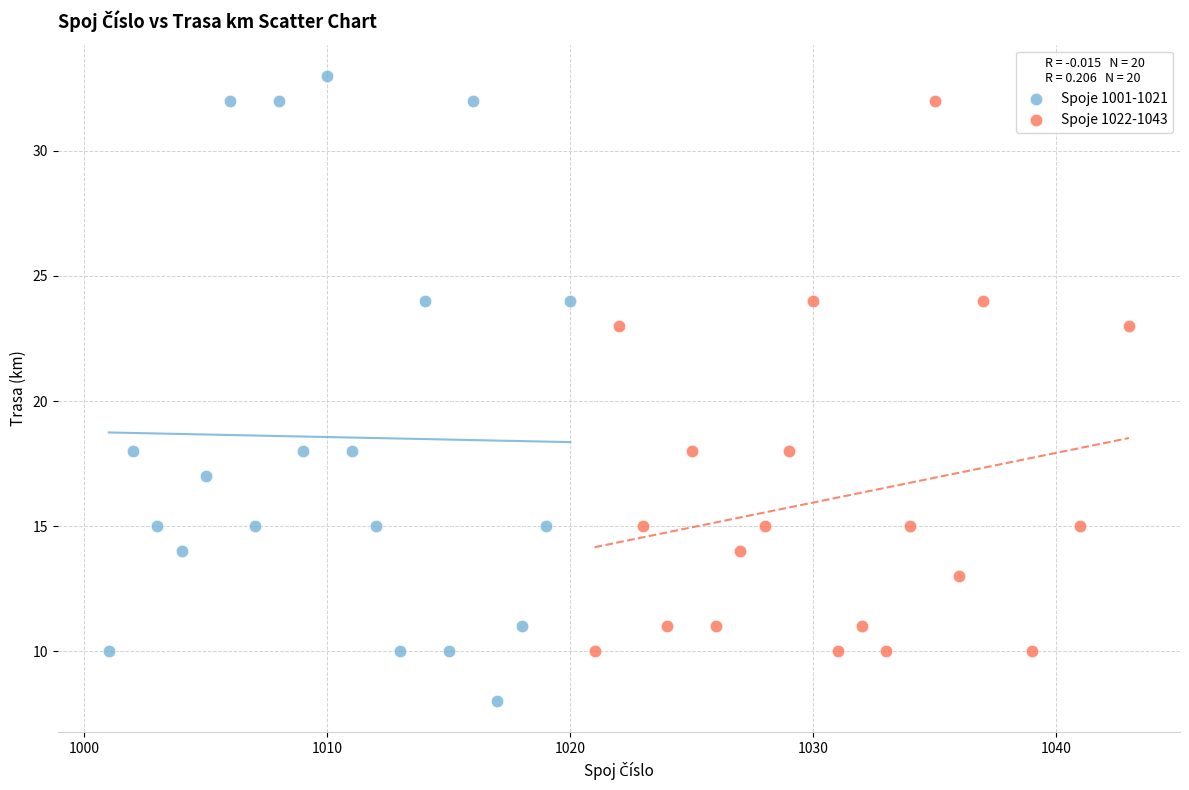

Which series has the widest spread of Y values?

Spoje 1001-1021